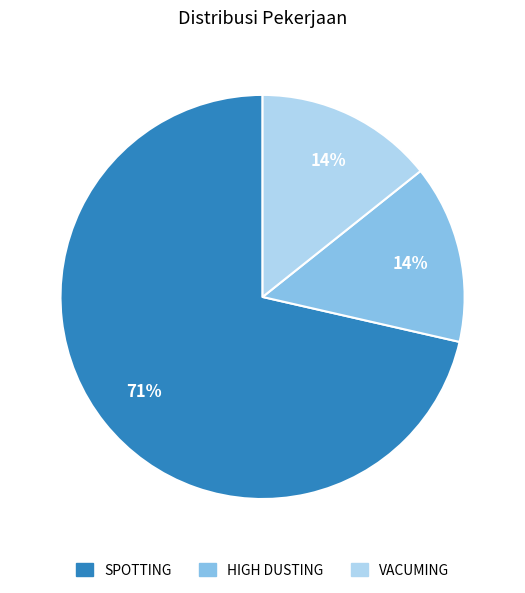

The VACUMING slice represents 20% of the pie. True or false?

False